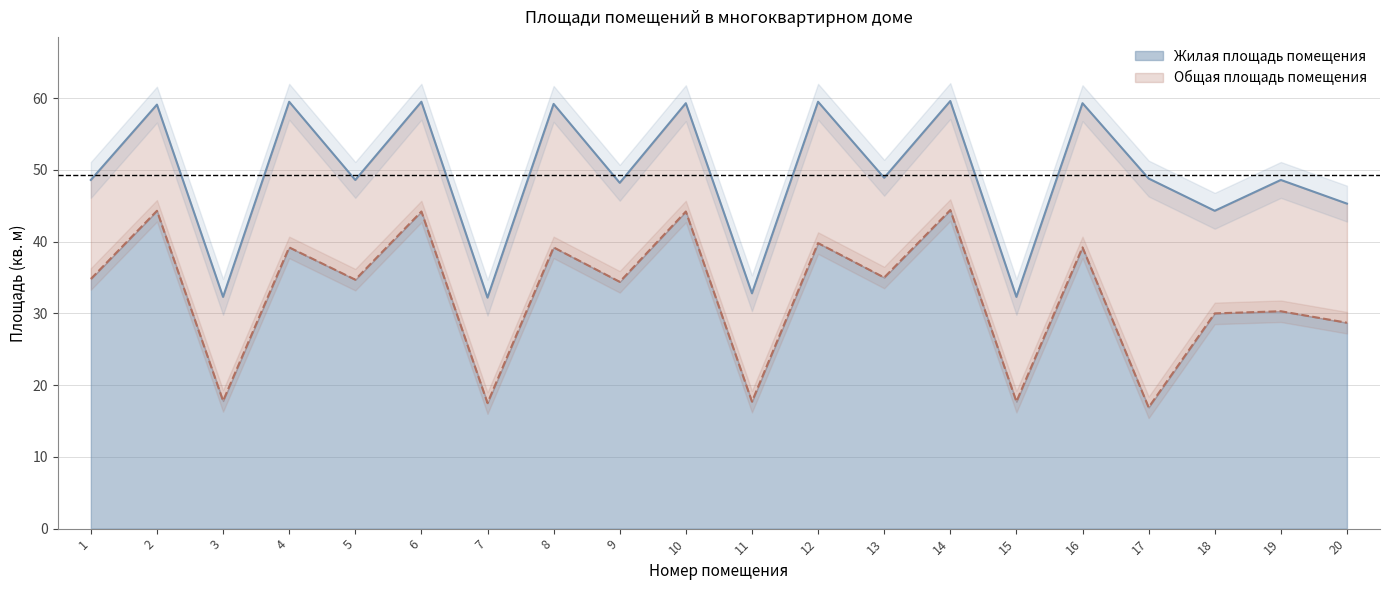

What is the sum of the Жилая площадь помещения values at 15 and 8?

56.9